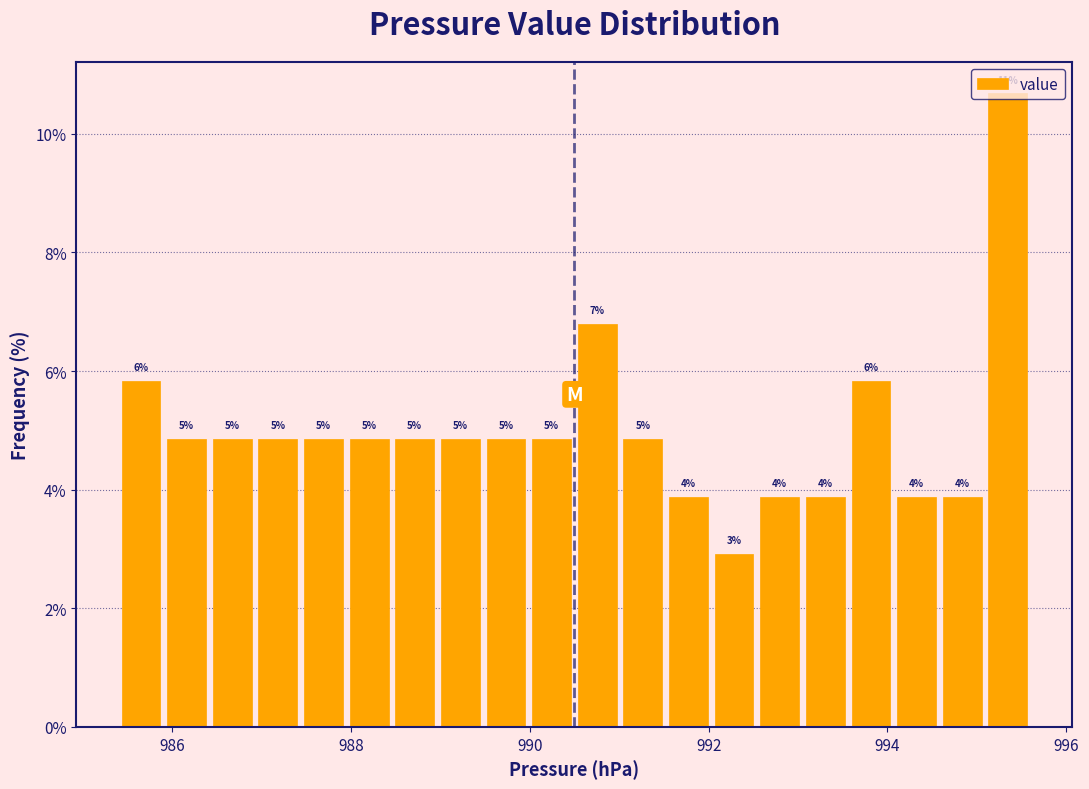

Around what value on the x-axis is the tallest bar? Give the approximate position of its centre, as read against the axis.

995.4